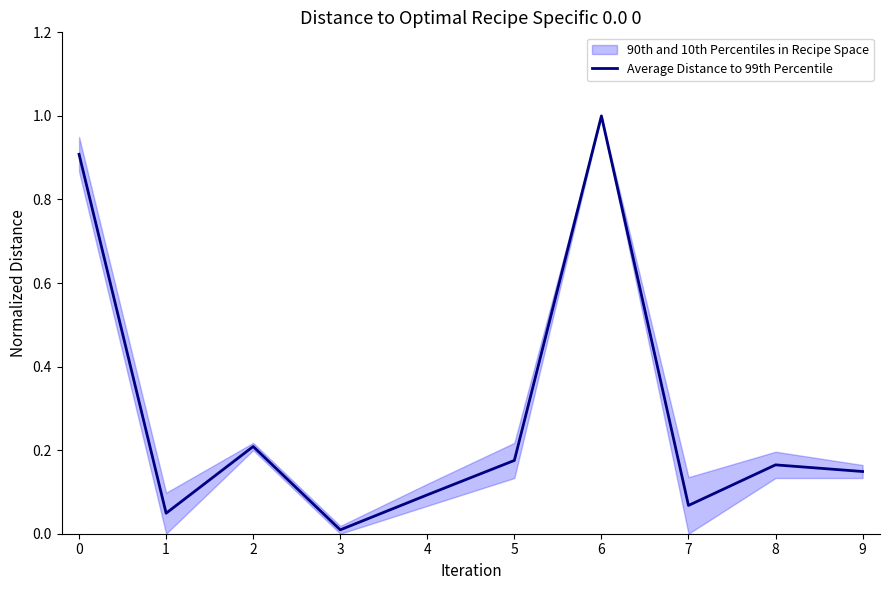

List the labels in order of value, largest first.

6, 0, 2, 5, 8, 9, 4, 7, 1, 3